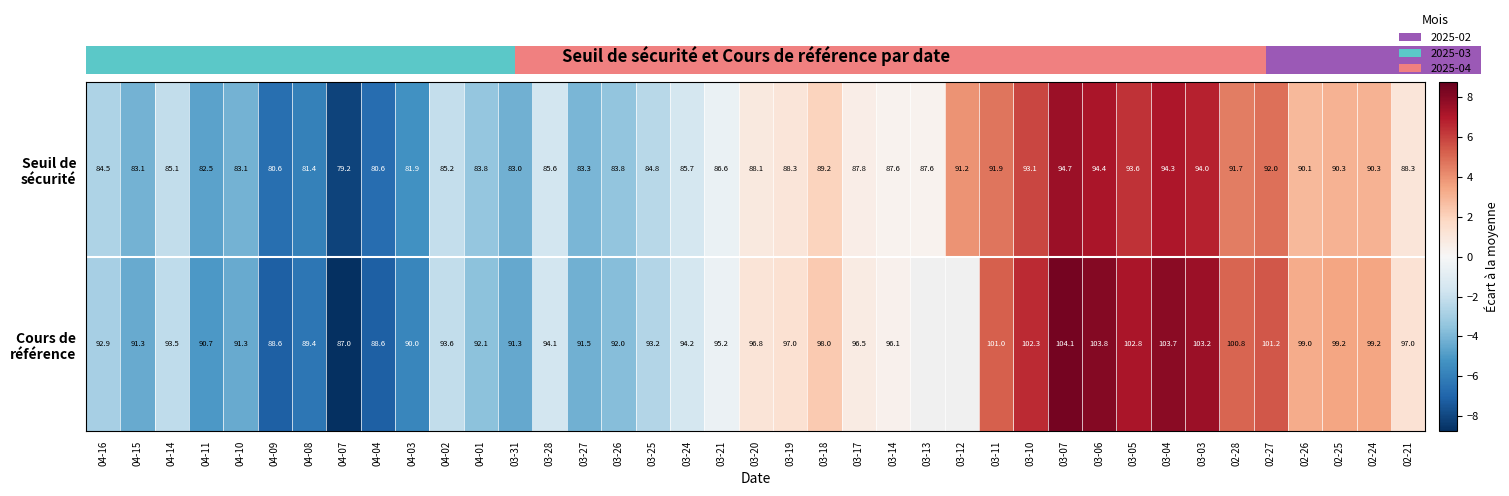

What is the lowest value of the Cours de référence series?

-8.8